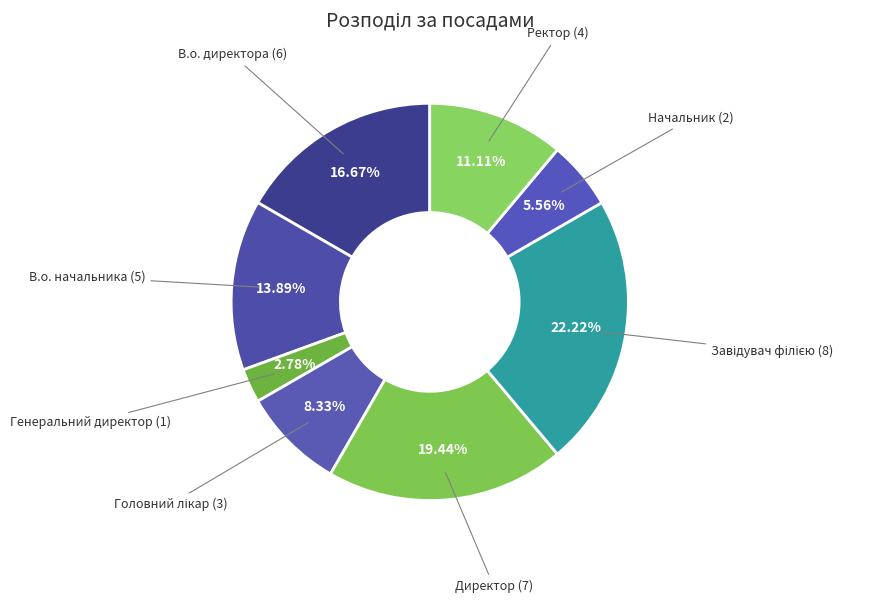

To the nearest percent, what is the average slice percentage?

12%